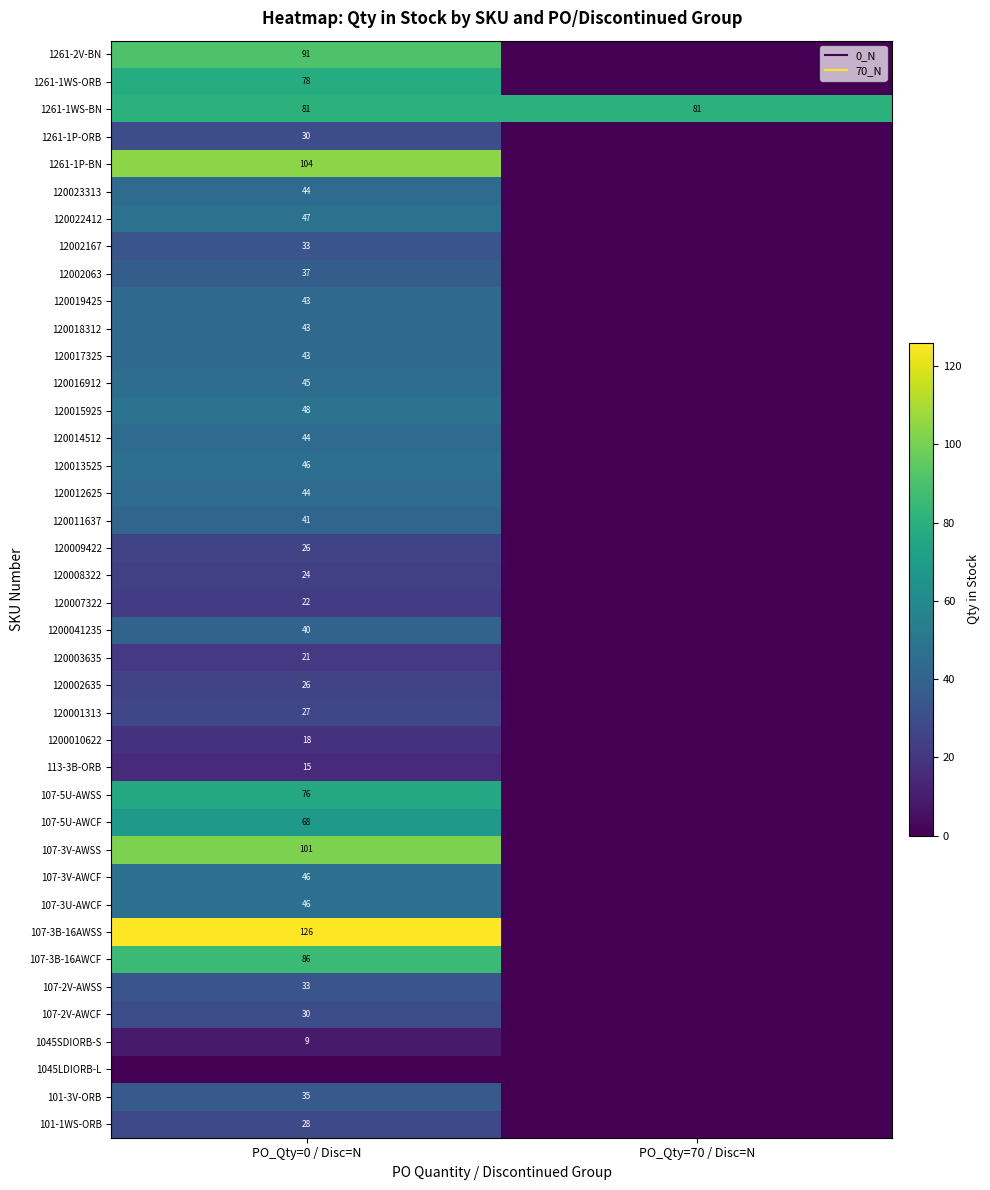

How many distinct data groups are displayed?

40